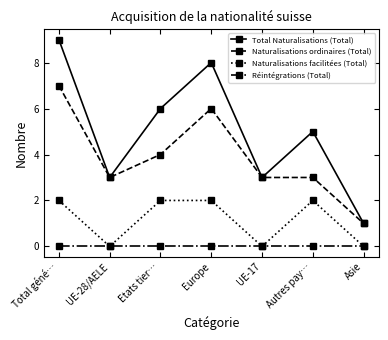

Where is the first local minimum for Naturalisations facilitées (Total)?

UE-28/AELE